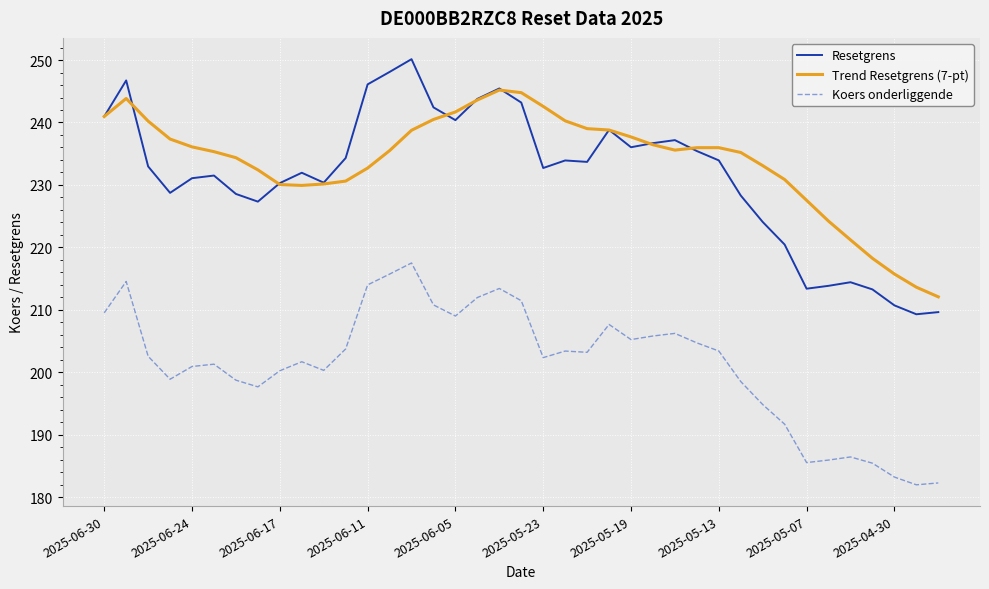

Which series has the widest spread of values?

Resetgrens